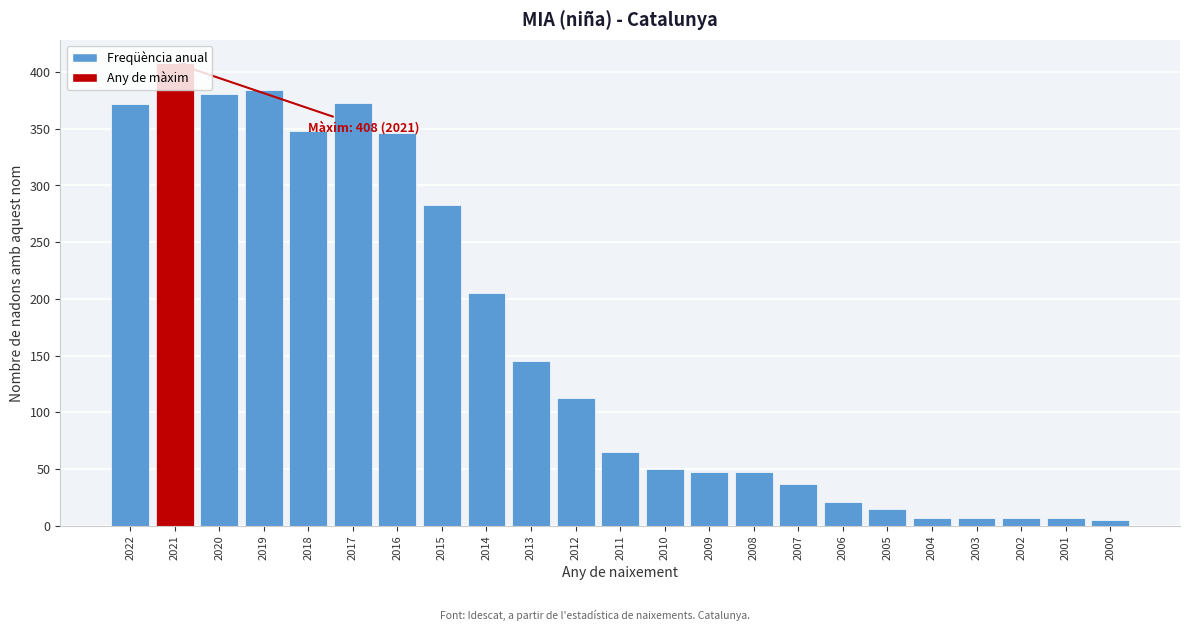

What is the change in value from 2022 to 2011?

-307